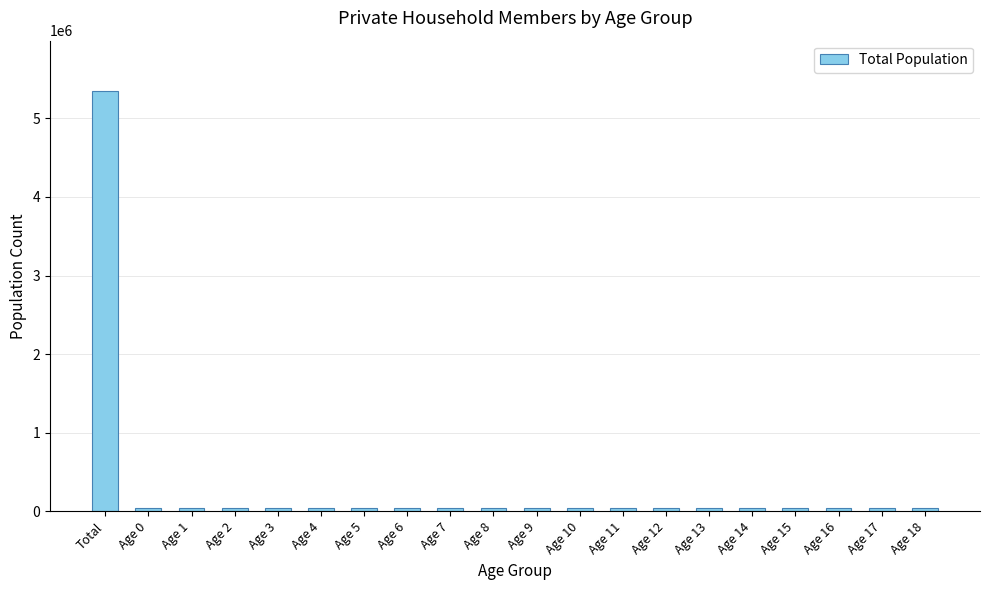

Is it true that the value at Age 16 is 49919?

True